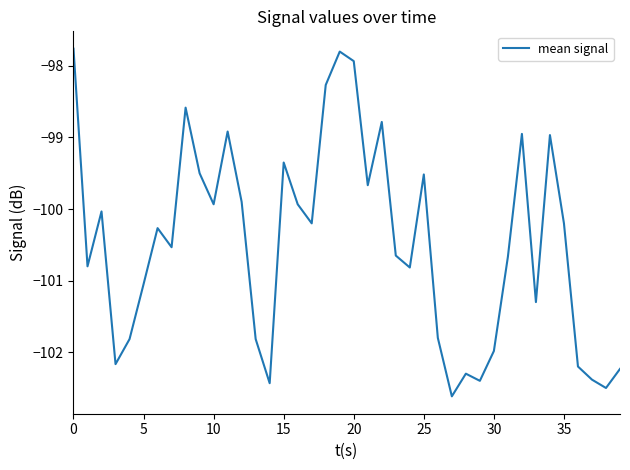

How many values are below -100?

24